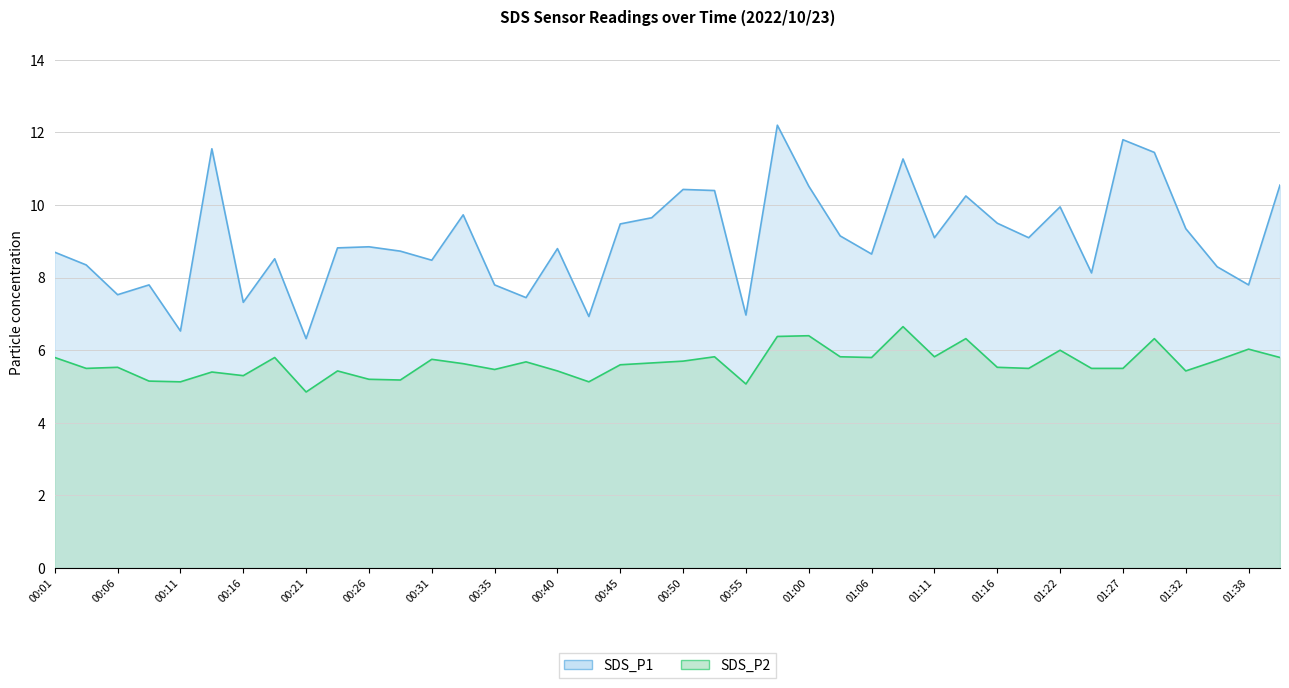

Reading left to right, list all the values displayed in this chart.

SDS_P1: 8.7	8.3	7.5	7.8	6.5	11.6	7.3	8.5	6.3	8.8	8.8	8.7	8.5	9.7	7.8	7.5	8.8	6.9	9.5	9.7	10.4	10.4	7.0	12.2	10.5	9.2	8.7	11.3	9.1	10.2	9.5	9.1	9.9	8.1	11.8	11.4	9.3	8.3	7.8	10.6
SDS_P2: 5.8	5.5	5.5	5.2	5.1	5.4	5.3	5.8	4.8	5.4	5.2	5.2	5.8	5.6	5.5	5.7	5.4	5.1	5.6	5.7	5.7	5.8	5.1	6.4	6.4	5.8	5.8	6.7	5.8	6.3	5.5	5.5	6.0	5.5	5.5	6.3	5.4	5.7	6.0	5.8